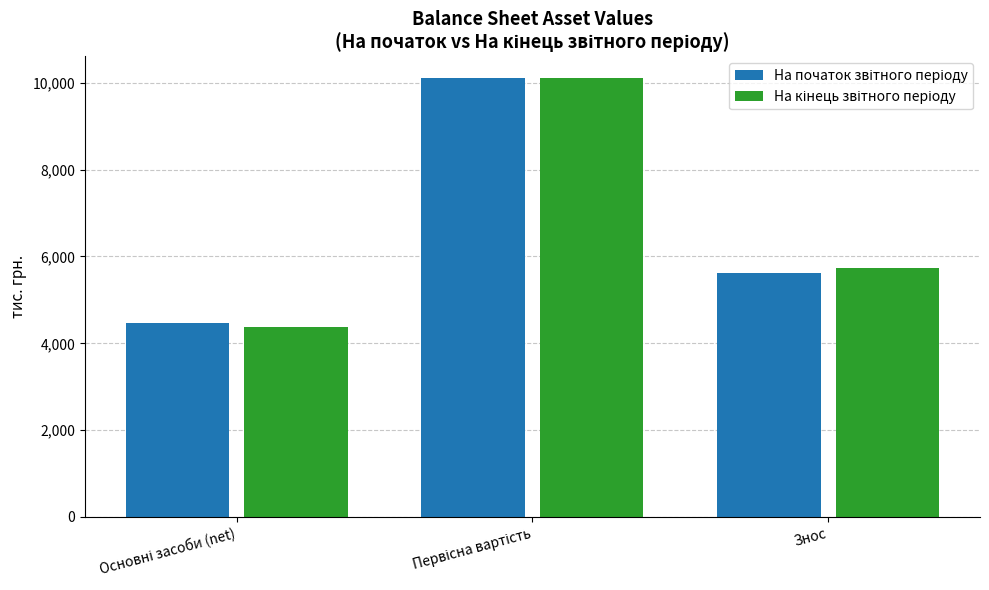

Count the number of categories in the chart.

3